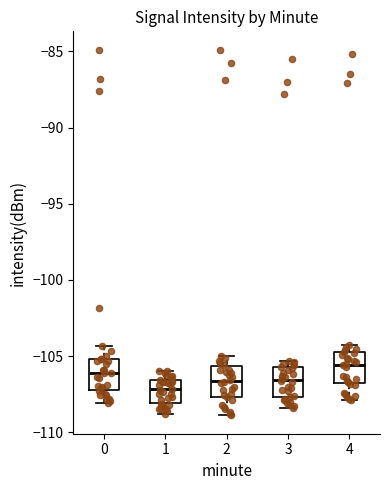

Which box's median line is the lowest?

1